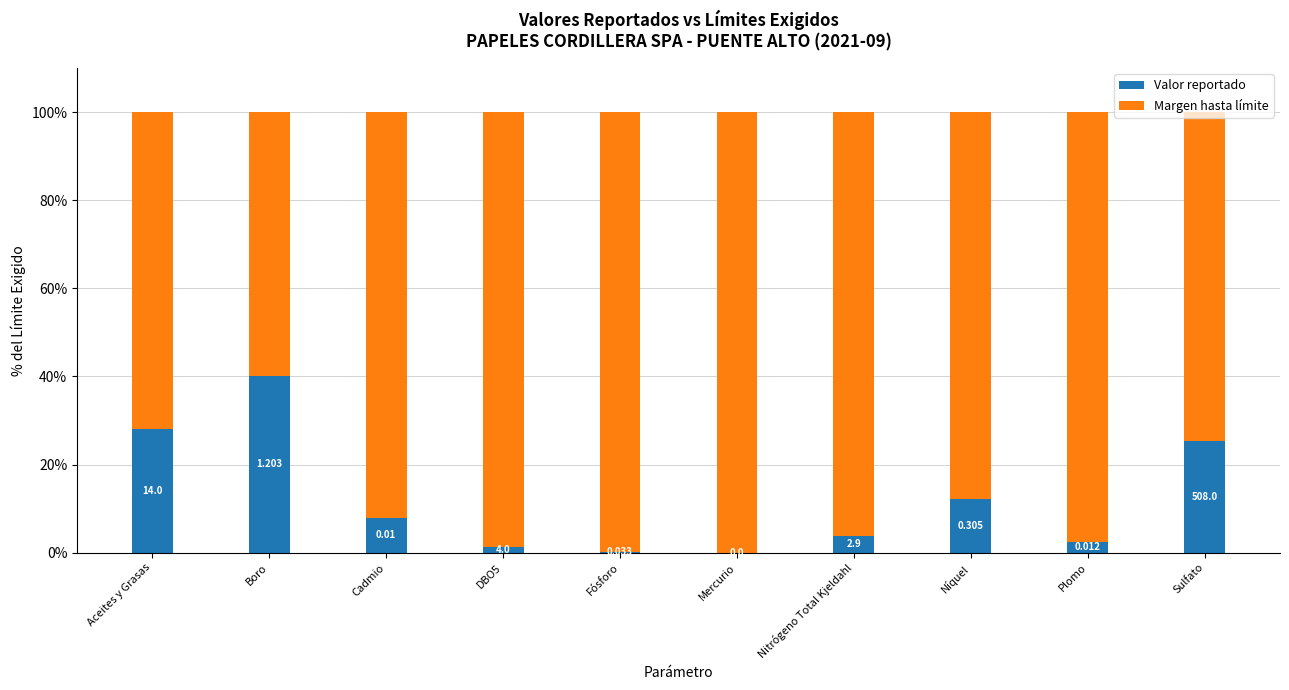

What are all the series names shown in the legend?

Valor reportado, Margen hasta límite